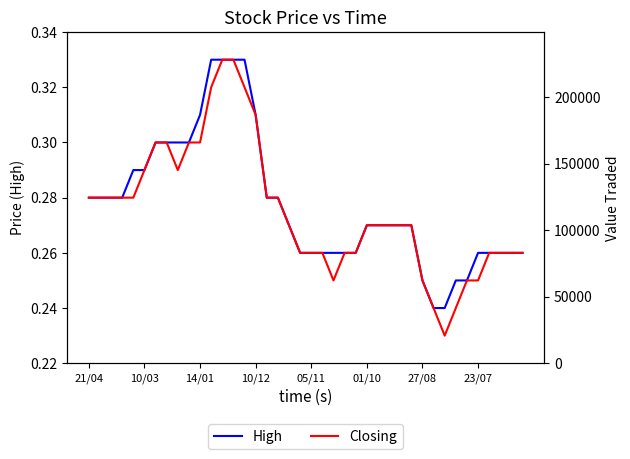

Where is the first local minimum for Closing?

8